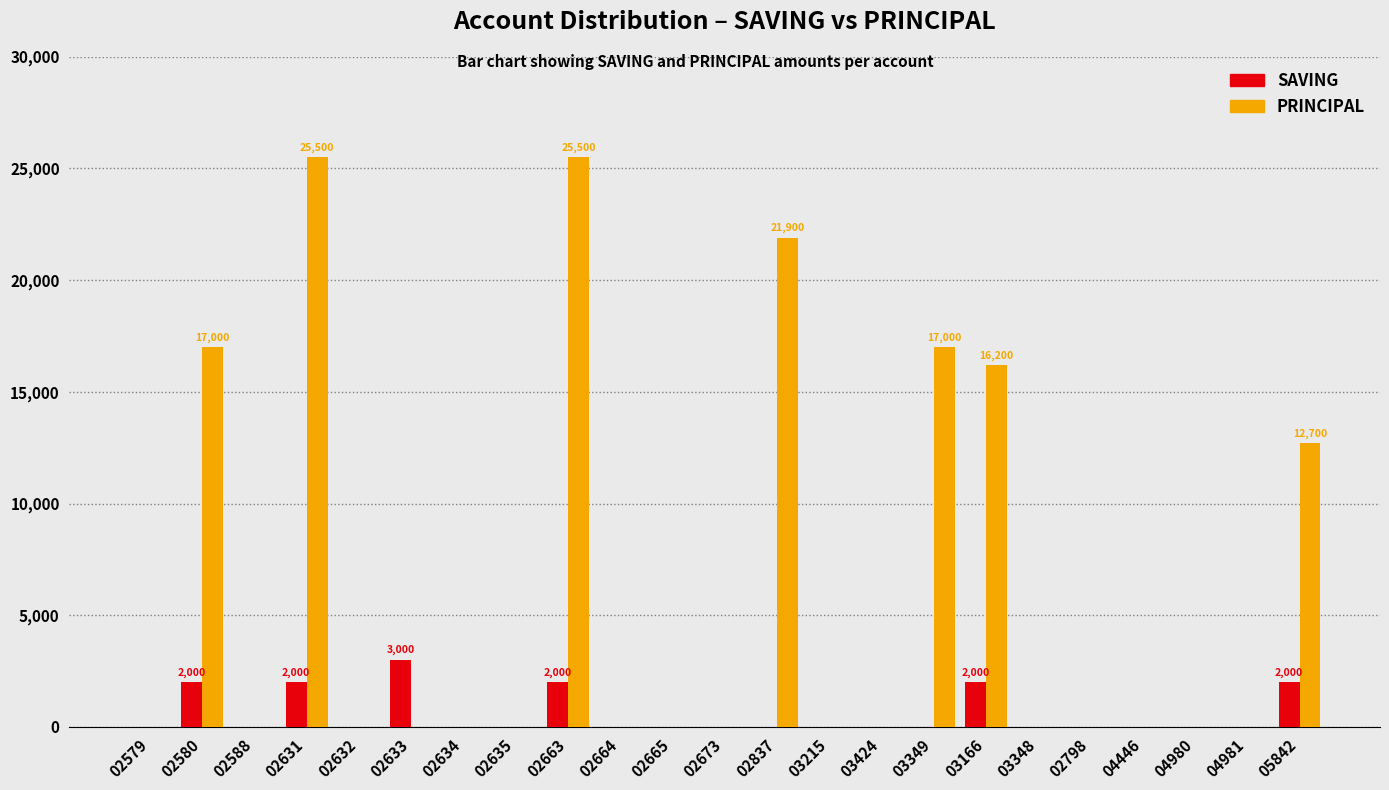

Is the value of PRINCIPAL at 02631 greater than the value of SAVING at 02663?

Yes